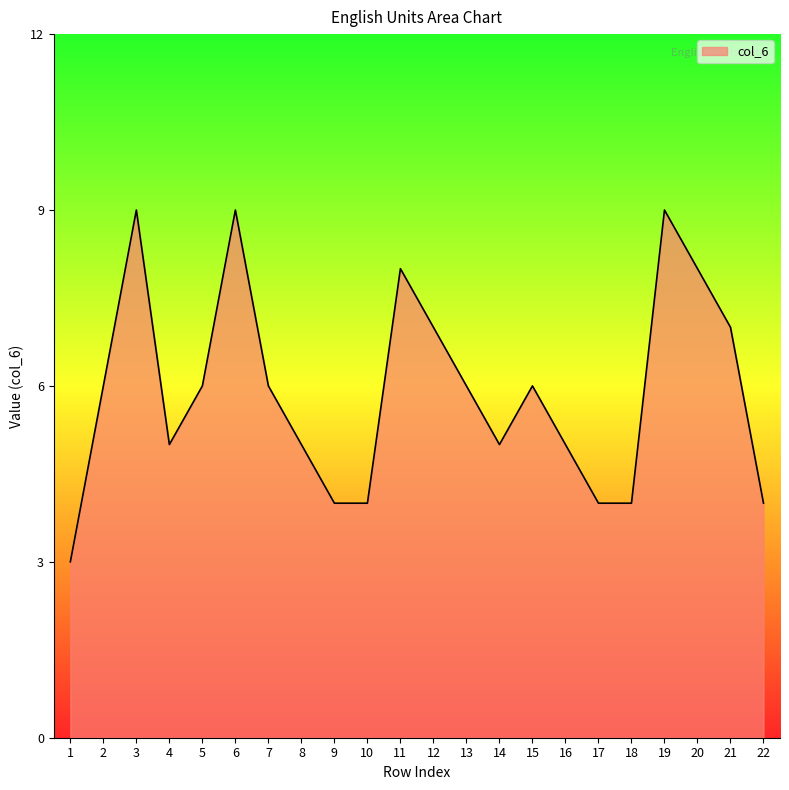

What is the difference between the maximum and minimum values?

6